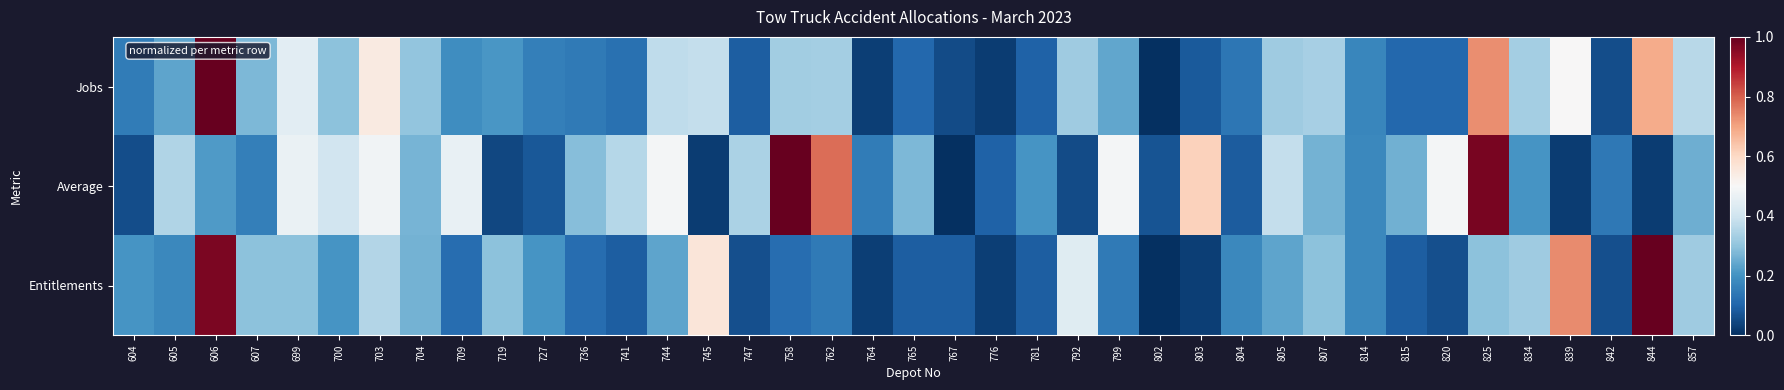

Reading left to right, transcribe all the data shown in this chart.

Jobs: 604=0.2	605=0.2	606=1.0	607=0.3	699=0.4	700=0.3	703=0.5	704=0.3	709=0.2	719=0.2	727=0.2	736=0.1	741=0.1	744=0.4	745=0.4	747=0.1	758=0.3	762=0.3	764=0.0	765=0.1	767=0.1	776=0.0	781=0.1	792=0.3	799=0.2	802=0.0	803=0.1	804=0.1	805=0.3	807=0.3	814=0.2	815=0.1	820=0.1	825=0.7	834=0.3	839=0.5	842=0.1	844=0.7	857=0.4
Average: 604=0.1	605=0.4	606=0.2	607=0.2	699=0.5	700=0.4	703=0.5	704=0.3	709=0.5	719=0.0	727=0.1	736=0.3	741=0.4	744=0.5	745=0.0	747=0.3	758=1.0	762=0.8	764=0.2	765=0.3	767=0.0	776=0.1	781=0.2	792=0.1	799=0.5	802=0.1	803=0.6	804=0.1	805=0.4	807=0.3	814=0.2	815=0.3	820=0.5	825=1.0	834=0.2	839=0.0	842=0.1	844=0.0	857=0.3
Entitlements: 604=0.2	605=0.2	606=1.0	607=0.3	699=0.3	700=0.2	703=0.4	704=0.3	709=0.1	719=0.3	727=0.2	736=0.1	741=0.1	744=0.2	745=0.6	747=0.1	758=0.1	762=0.1	764=0.0	765=0.1	767=0.1	776=0.0	781=0.1	792=0.4	799=0.1	802=0.0	803=0.0	804=0.2	805=0.2	807=0.3	814=0.2	815=0.1	820=0.1	825=0.3	834=0.3	839=0.7	842=0.1	844=1.0	857=0.3